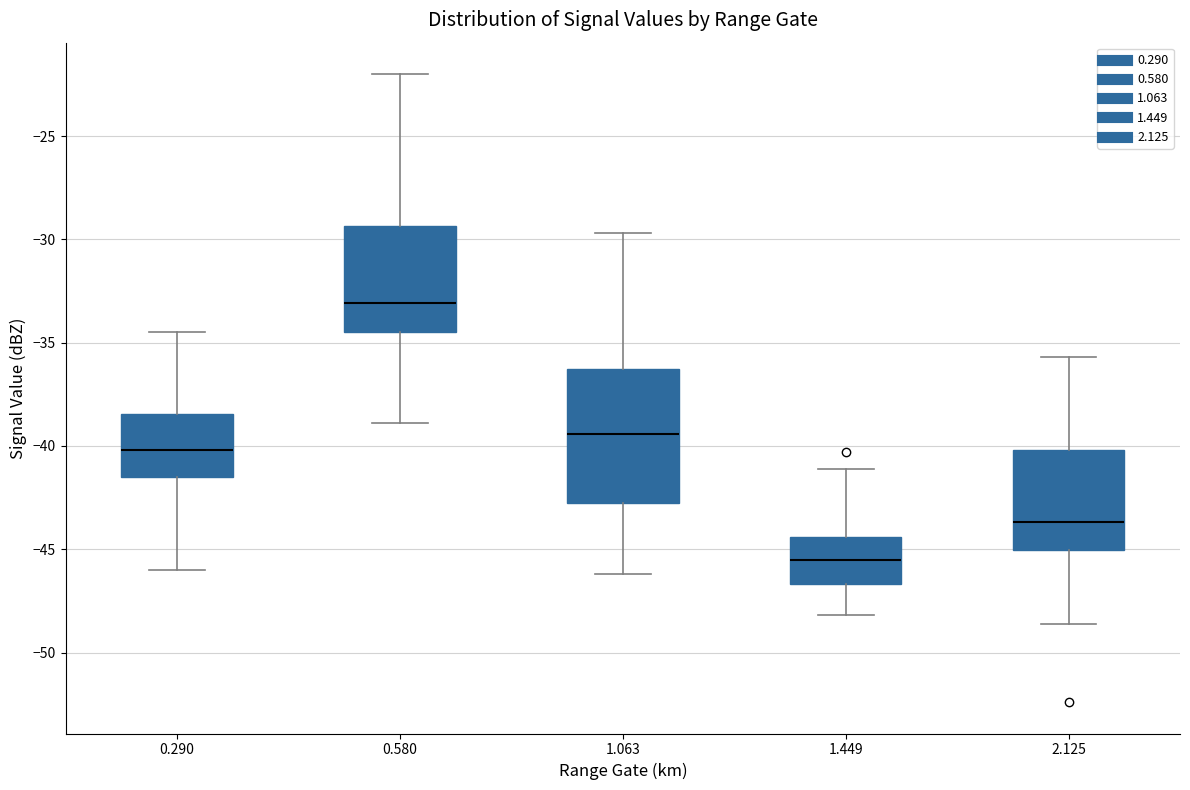

Reading left to right, transcribe this box plot: for each box, give where its median line is, the range the box spans, and where its two whiskers end, as read against the y-axis. The values are not printed on the chart, so give them approximately, as read against the axis.

0.290: median -40.0, box -41.5 to -38.5, whiskers -46.0 to -34.5
0.580: median -33.0, box -34.5 to -29.5, whiskers -39.0 to -22.0
1.063: median -39.5, box -42.5 to -36.5, whiskers -46.0 to -29.5
1.449: median -45.5, box -46.5 to -44.5, whiskers -48.0 to -41.0
2.125: median -43.5, box -45.0 to -40.0, whiskers -48.5 to -35.5